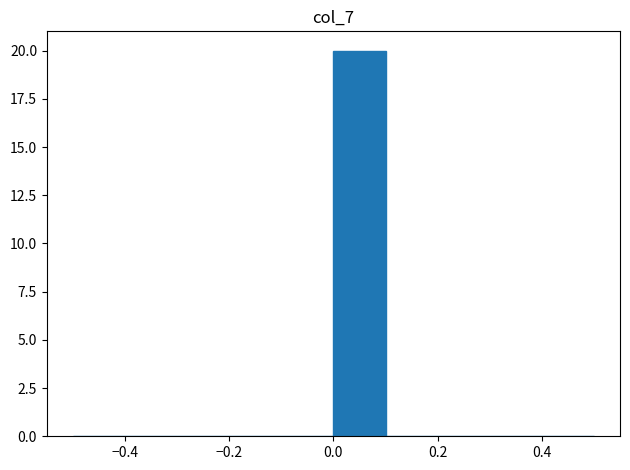

Reading left to right, transcribe this chart: for each bar, give the range it covers on the x-axis and its height. The values are not printed on the chart, so give them approximately, as read against the axis.

-0.5 to -0.4: 0
-0.4 to -0.3: 0
-0.3 to -0.2: 0
-0.2 to -0.1: 0
-0.1 to 0.0: 0
0.0 to 0.1: 20
0.1 to 0.2: 0
0.2 to 0.3: 0
0.3 to 0.4: 0
0.4 to 0.5: 0